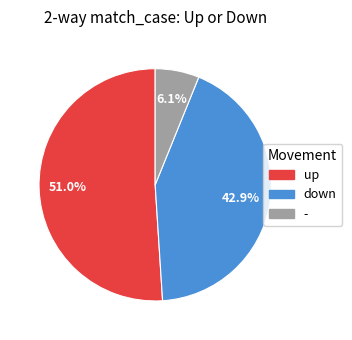

How many segments does this pie chart have?

3